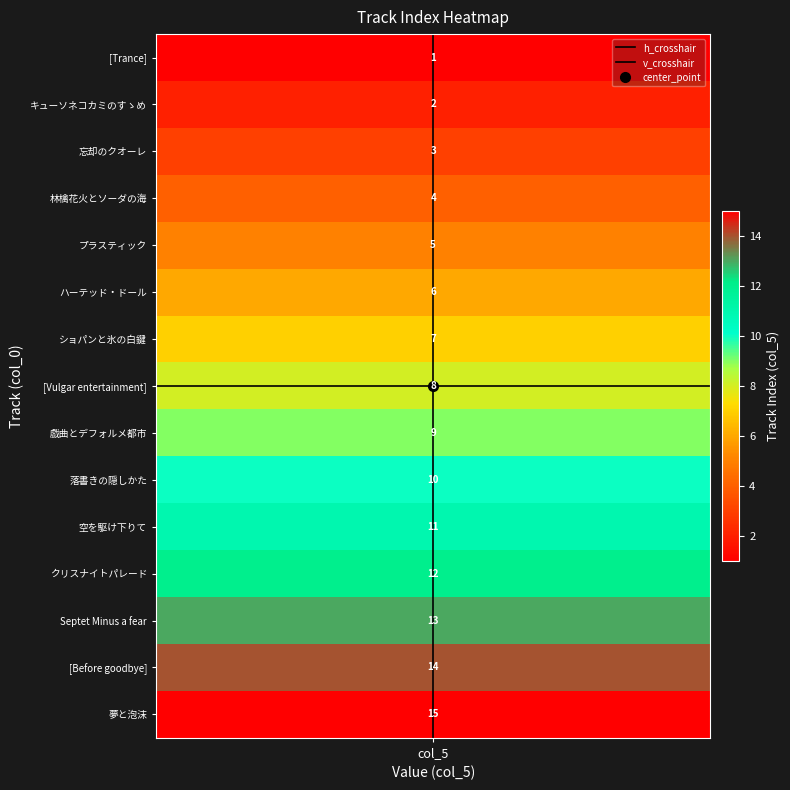

Between 1 and col_5, which is larger?

1